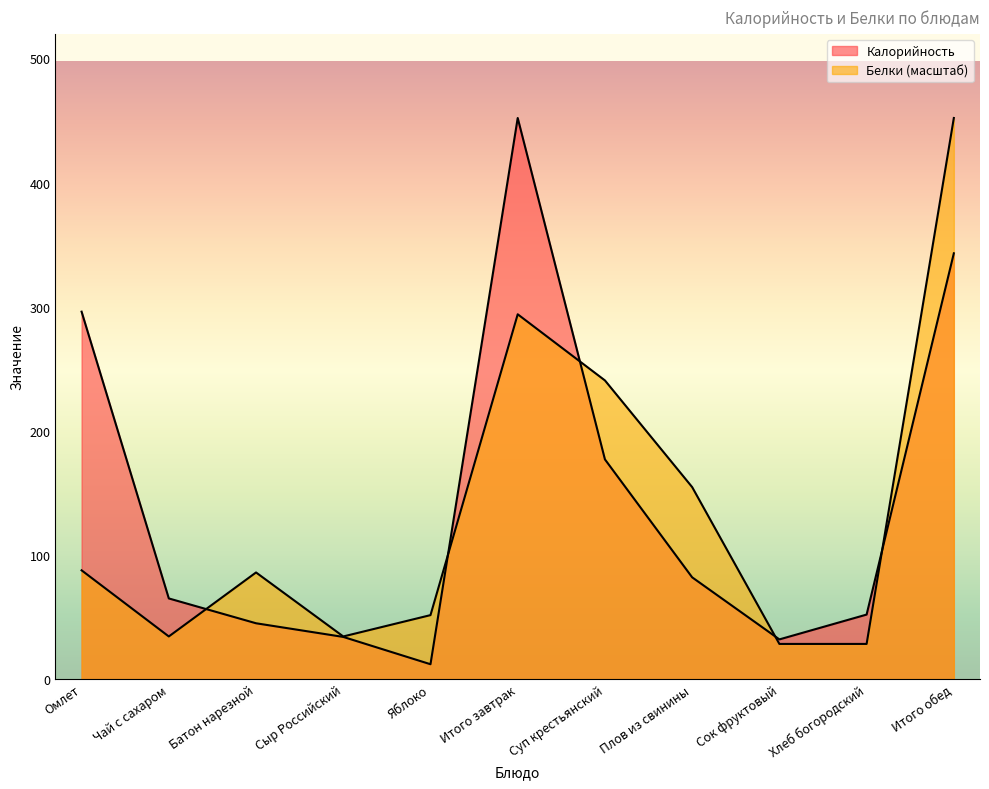

Does the chart have visible grid lines?

No